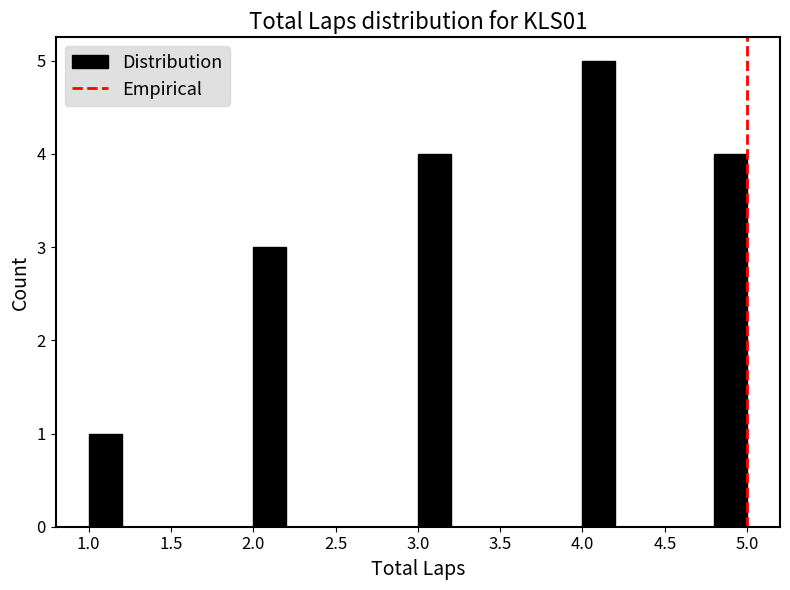

Over which range of the x-axis is the bar tallest?

4.0 to 4.2